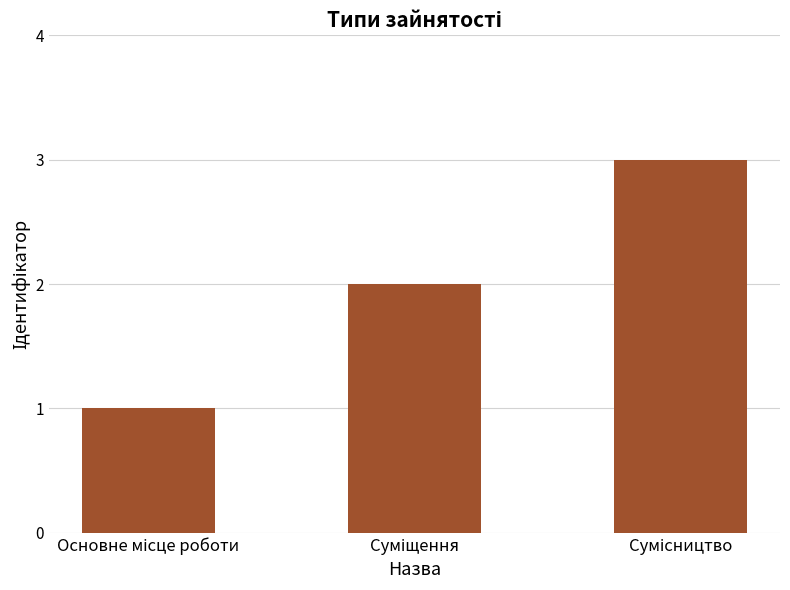

What is the maximum value shown in the chart?

3